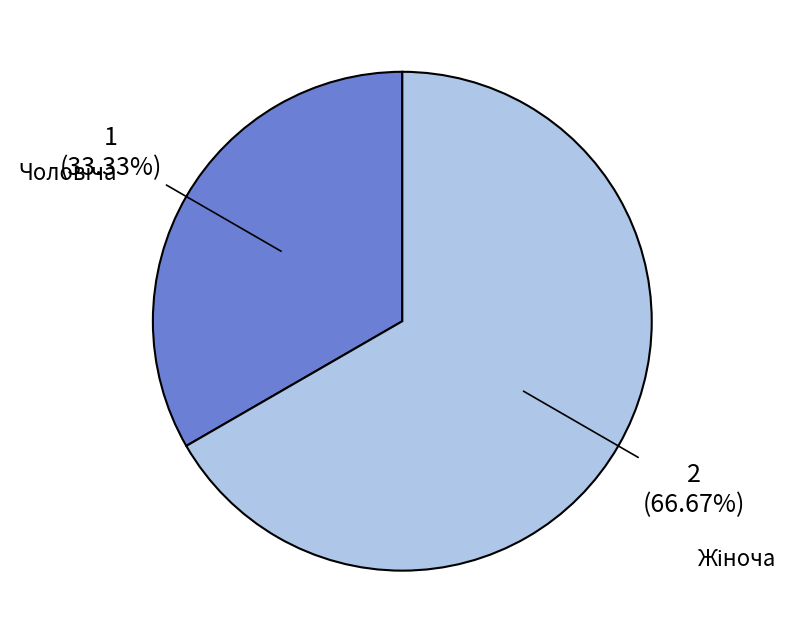

Does any single category account for the majority?

Yes